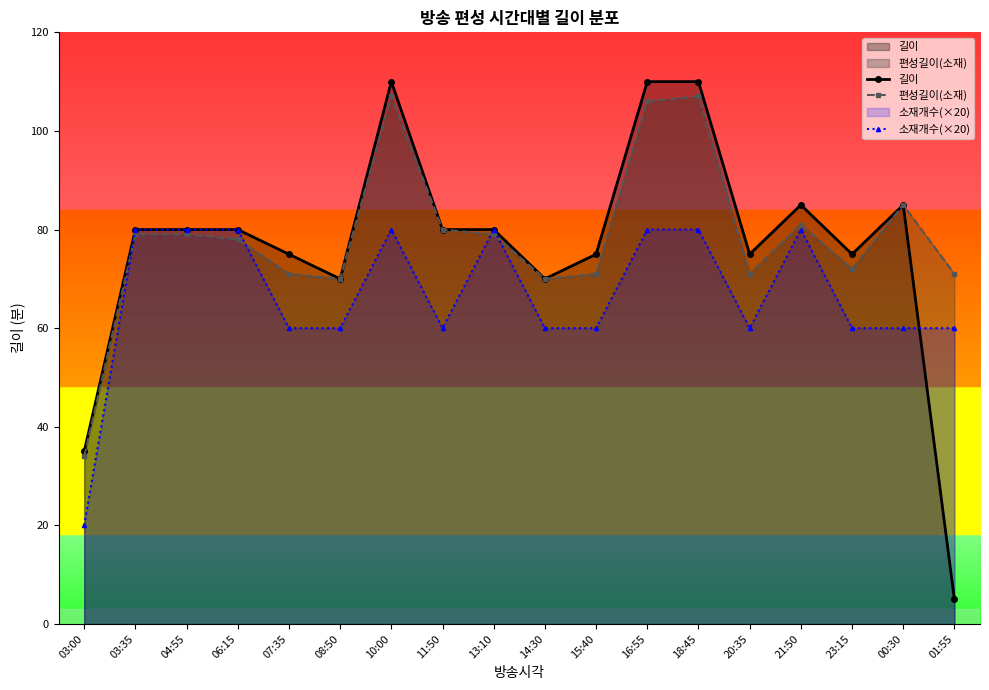

At which category does 길이 reach its first local peak?

10:00